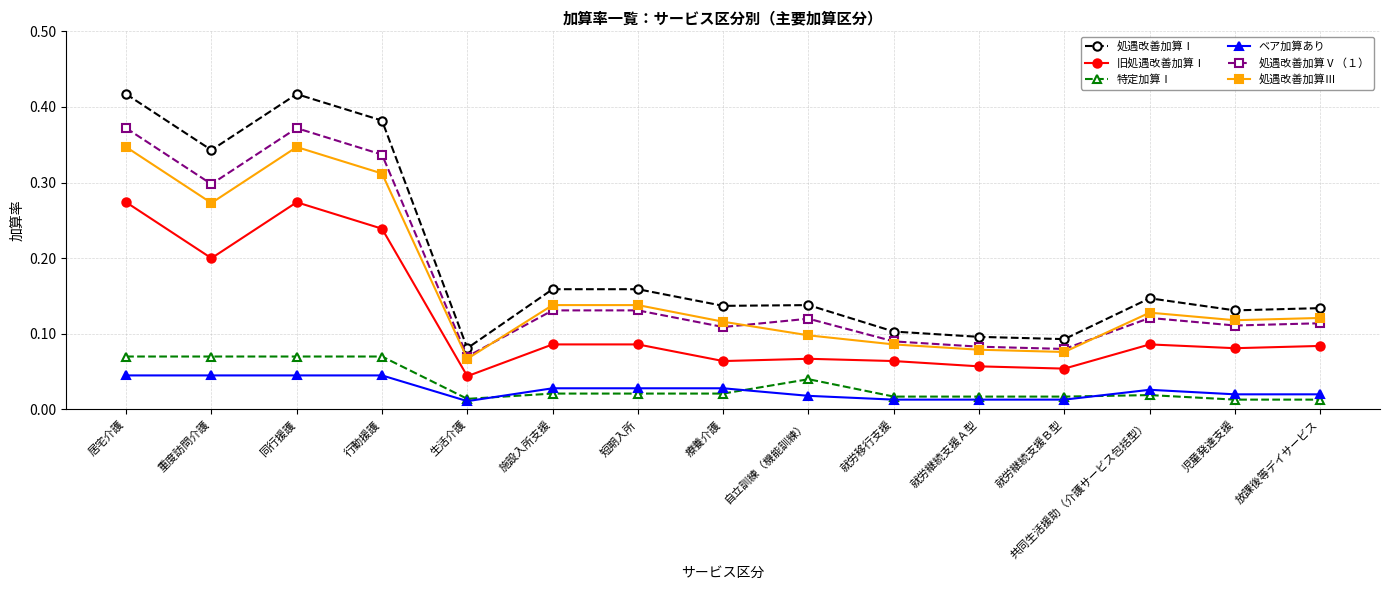

Where is the first local minimum for 処遇改善加算Ⅴ（１）?

重度訪問介護